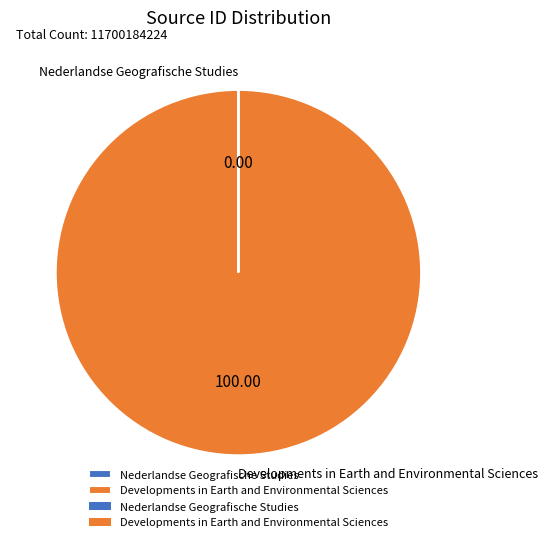

Which slice is the largest?

Developments in Earth and Environmental Sciences